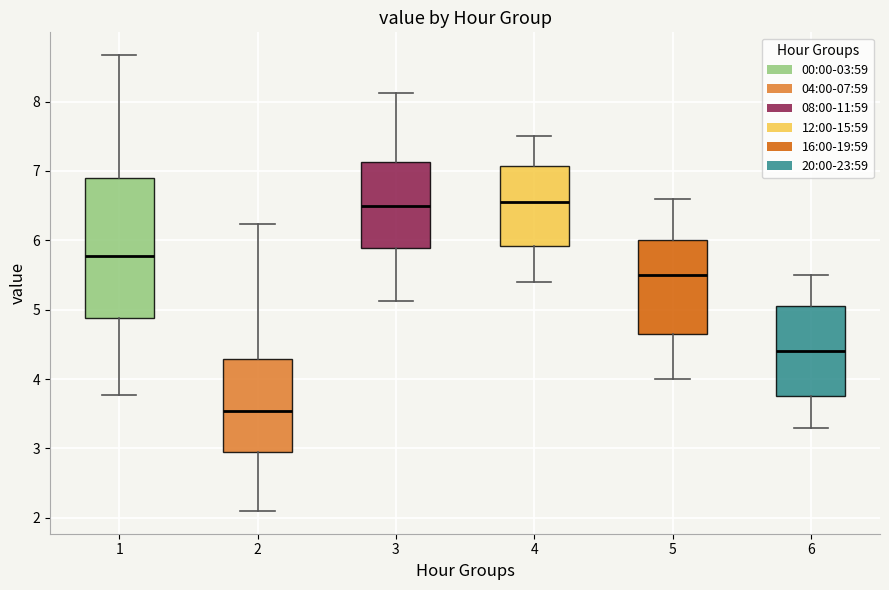

Where is the lower edge of the box at x = 3 on the y-axis? The values are not printed on the chart, so give them approximately, as read against the axis.

5.9